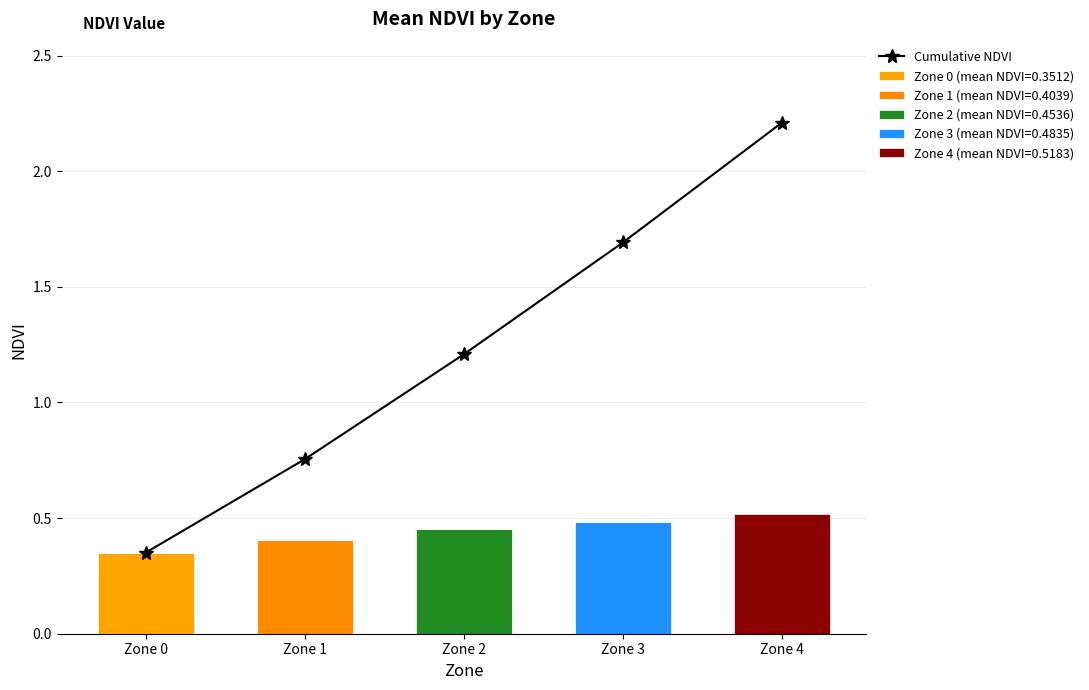

What is the difference between the maximum and minimum values?

1.9